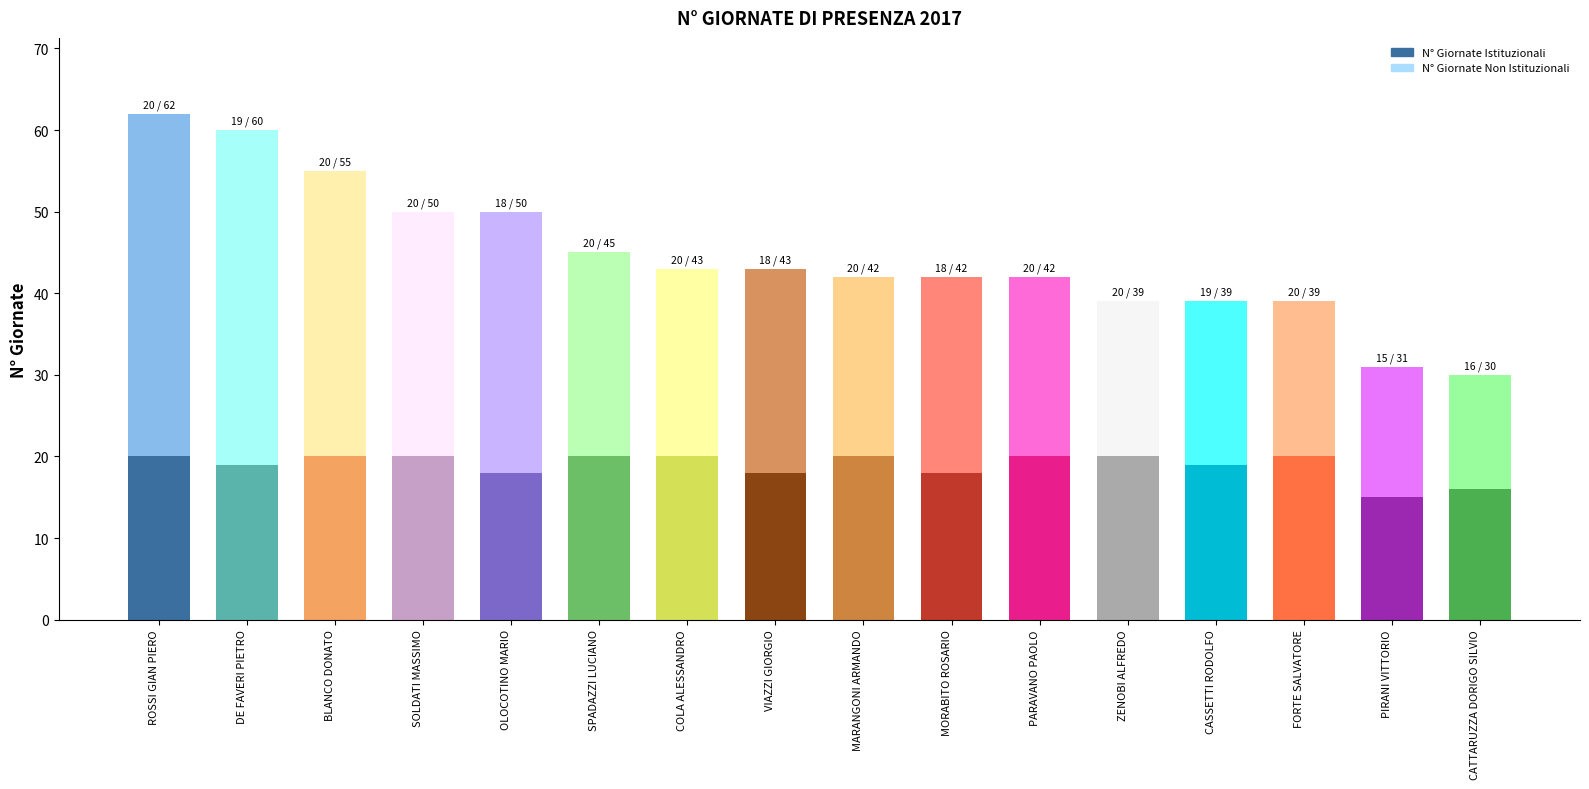

What is the total value across all series at ROSSI GIAN PIERO?

62